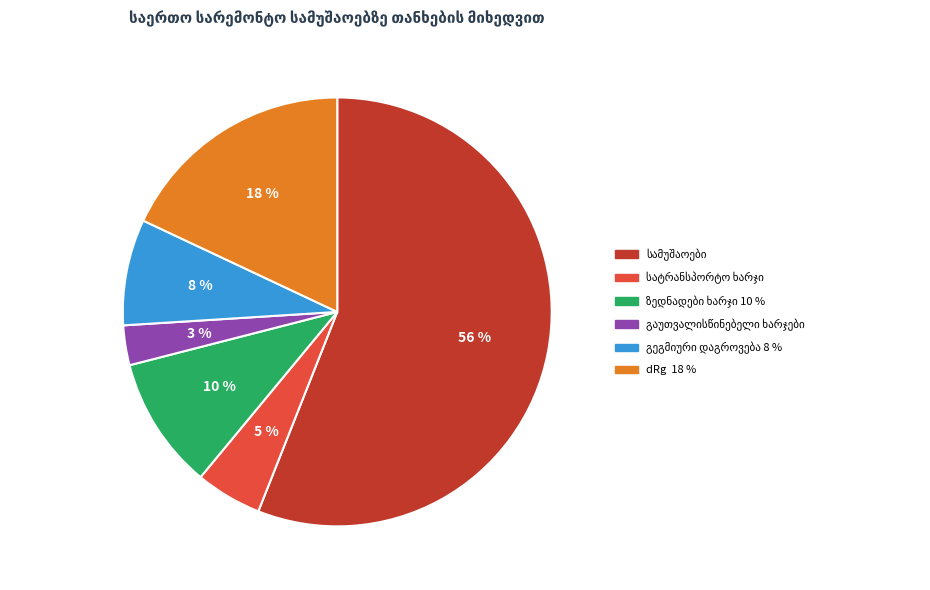

To the nearest percent, what is the difference between the largest and smallest slice percentages?

53%